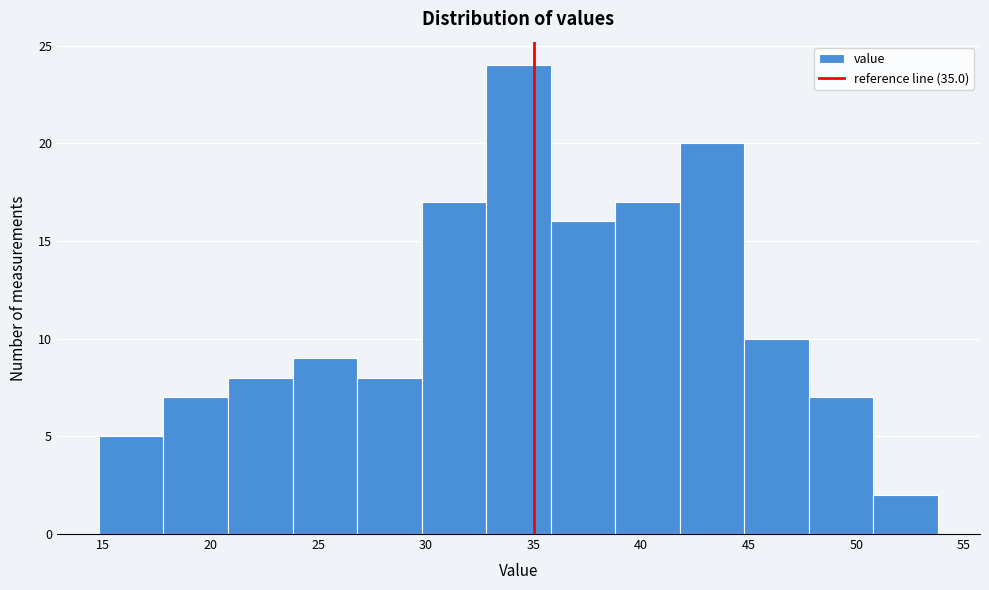

Which range on the x-axis has the tallest bar?

32.8 to 35.8